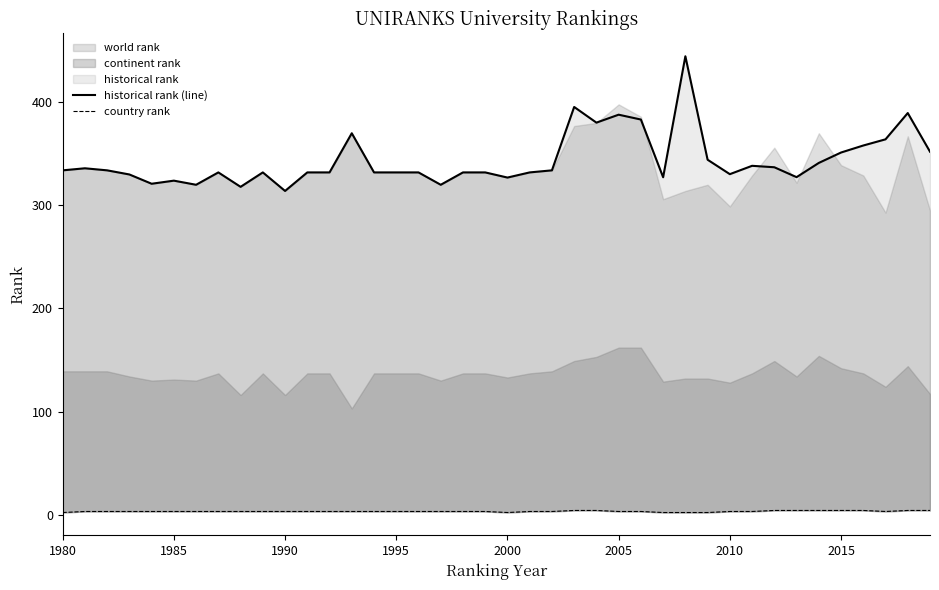

How many lines are shown in the chart?

2